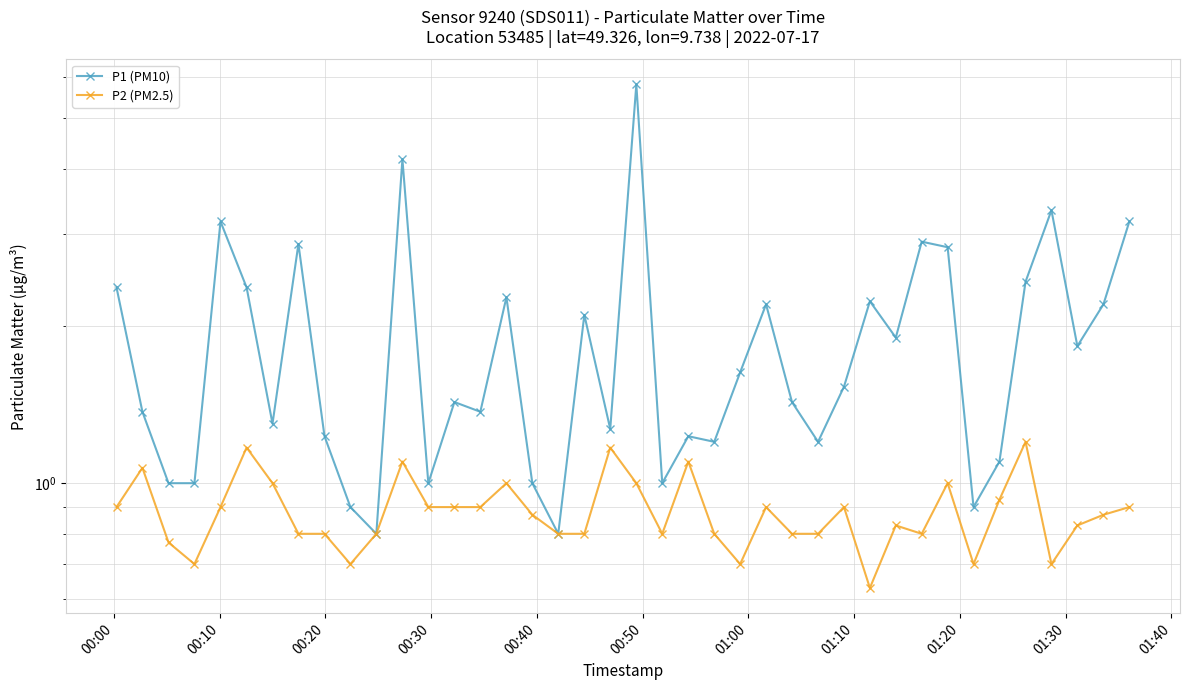

True or false: P2 (PM2.5) and P1 (PM10) intersect in this chart.

False